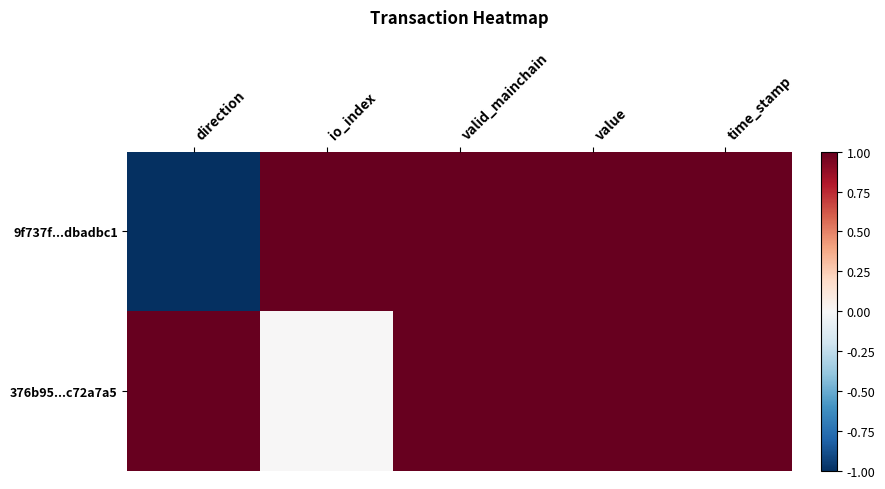

At which category is the sum across all series the highest?

valid_mainchain